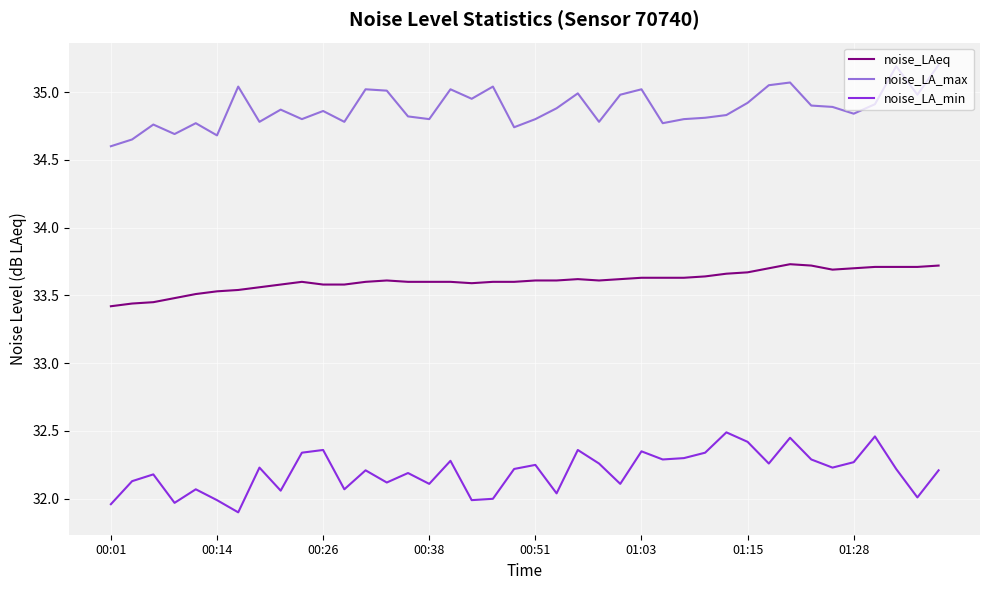

True or false: noise_LA_max and noise_LAeq intersect in this chart.

False